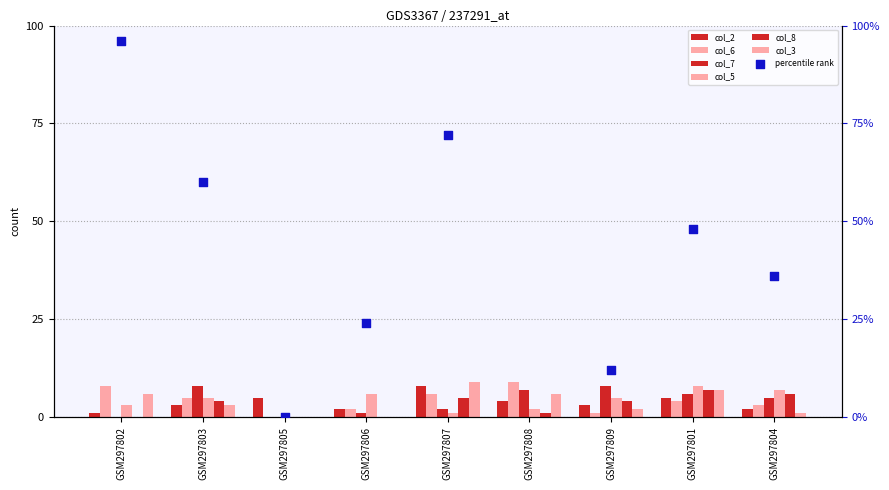

Which series contains the highest Y value?

col_6